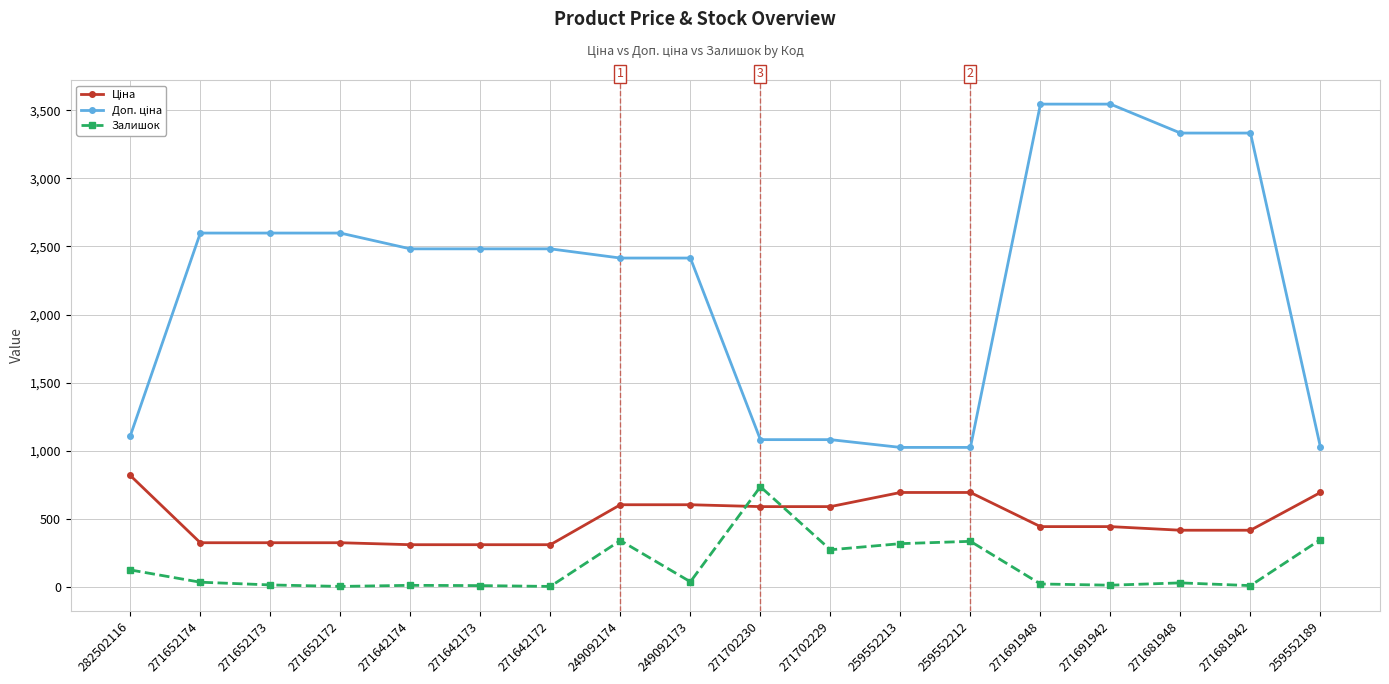

What is the greatest value displayed?

3545.0